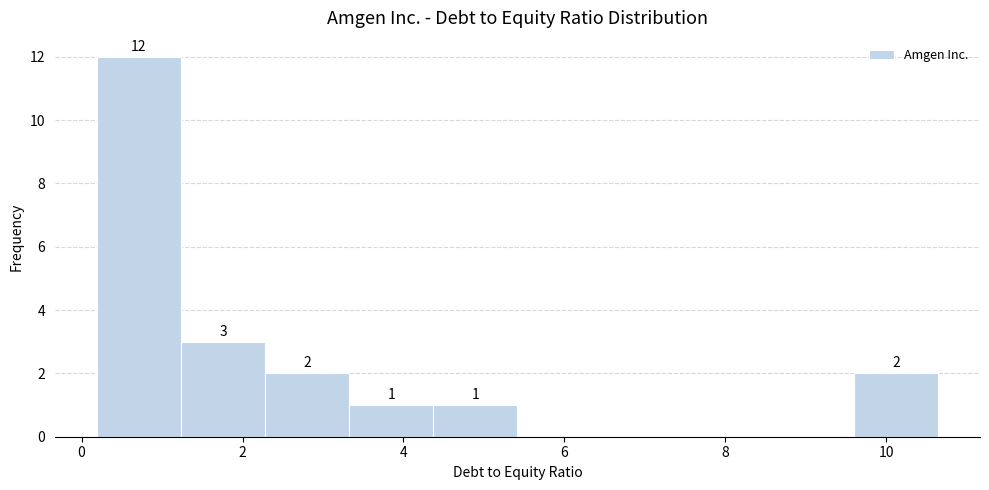

Over which range of the x-axis is the bar tallest?

0.2 to 1.2